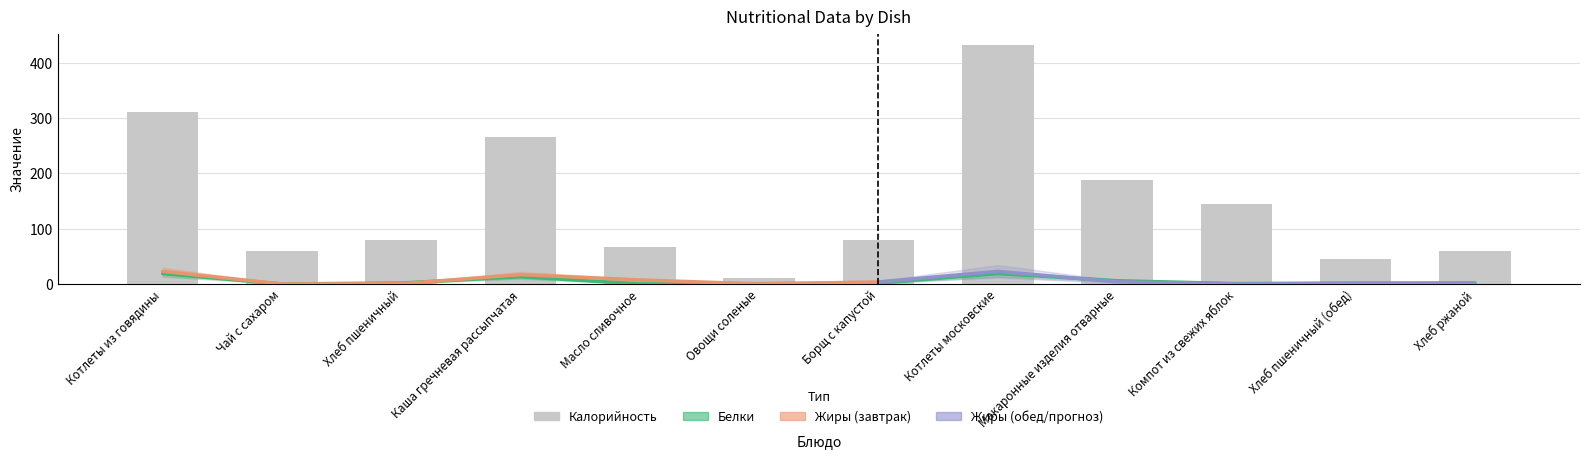

What is the average value of the Калорийность series?

145.0